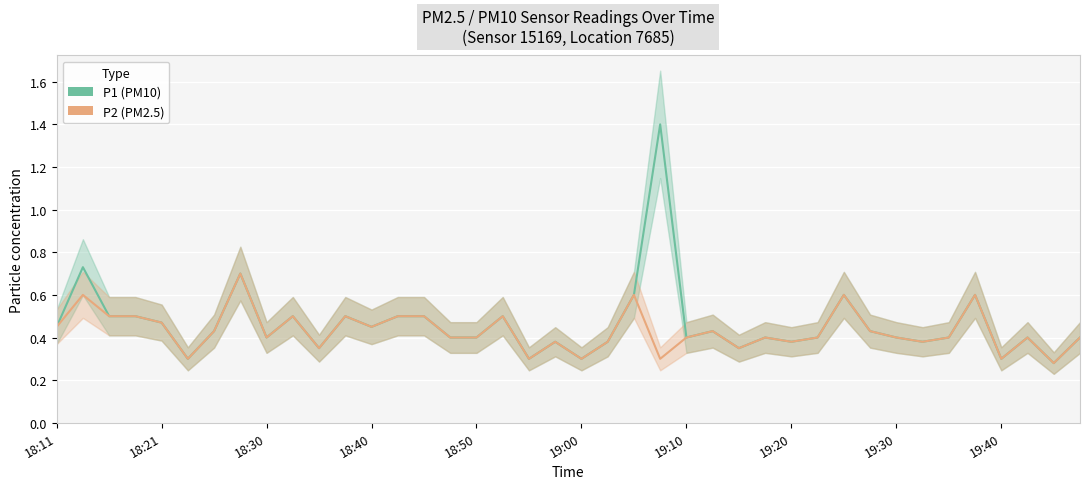

True or false: P2 and P1 intersect in this chart.

False